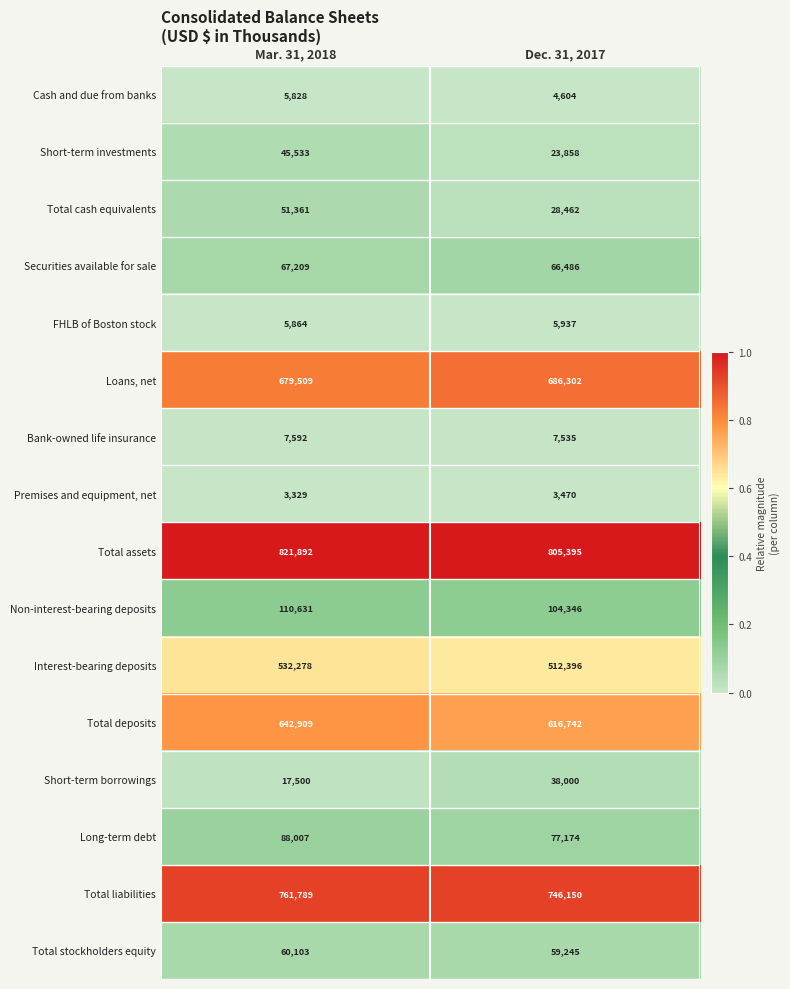

What is the sum of all Cash and due from banks values?

10432